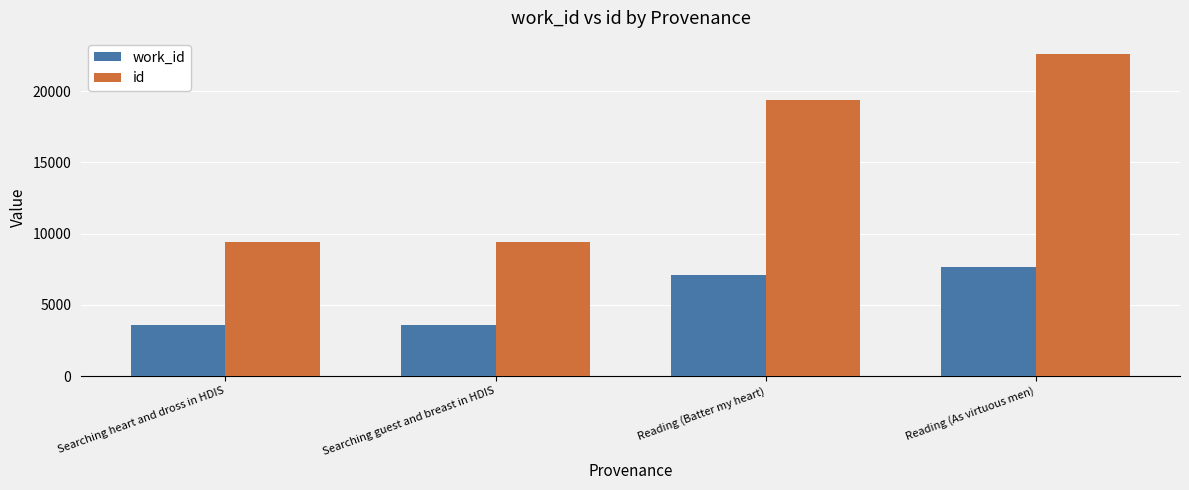

Which series has the largest range (max minus min)?

id